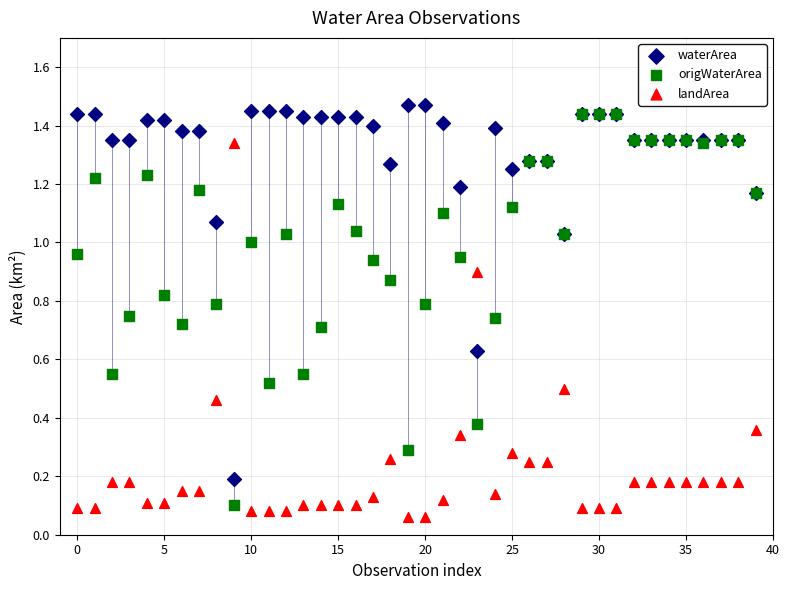

Which series has the widest spread of Y values?

origWaterArea